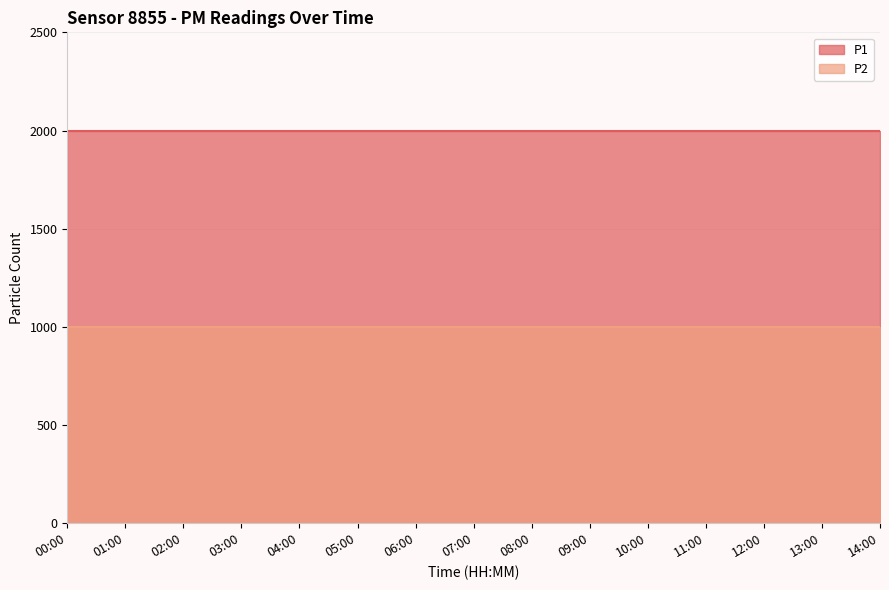

True or false: P1 and P2 cross at least once.

False